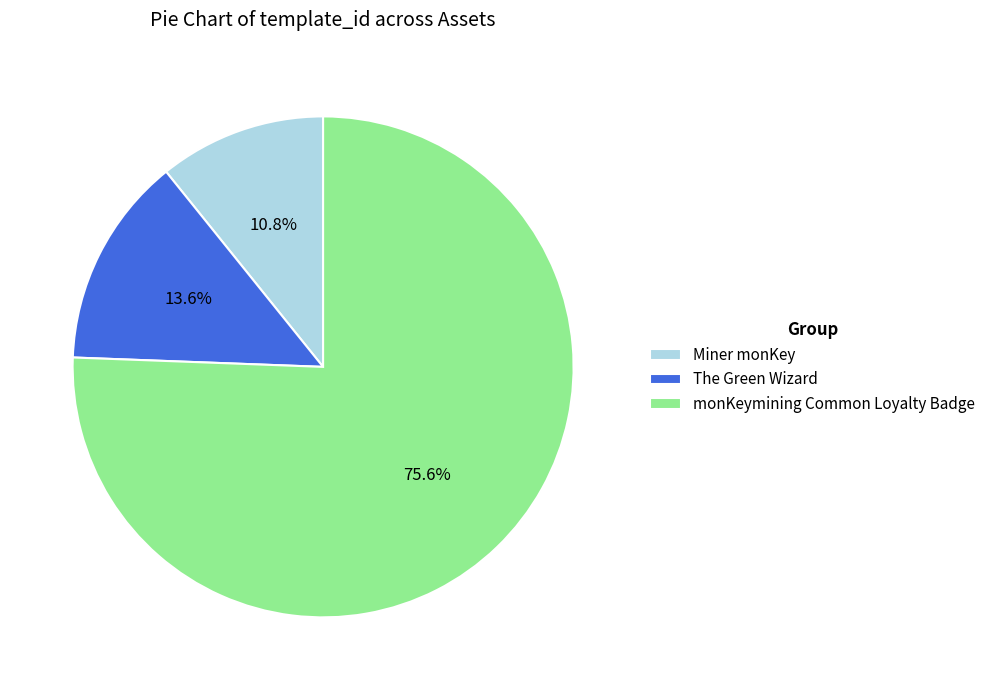

The Miner monKey slice represents 11% of the pie. True or false?

True